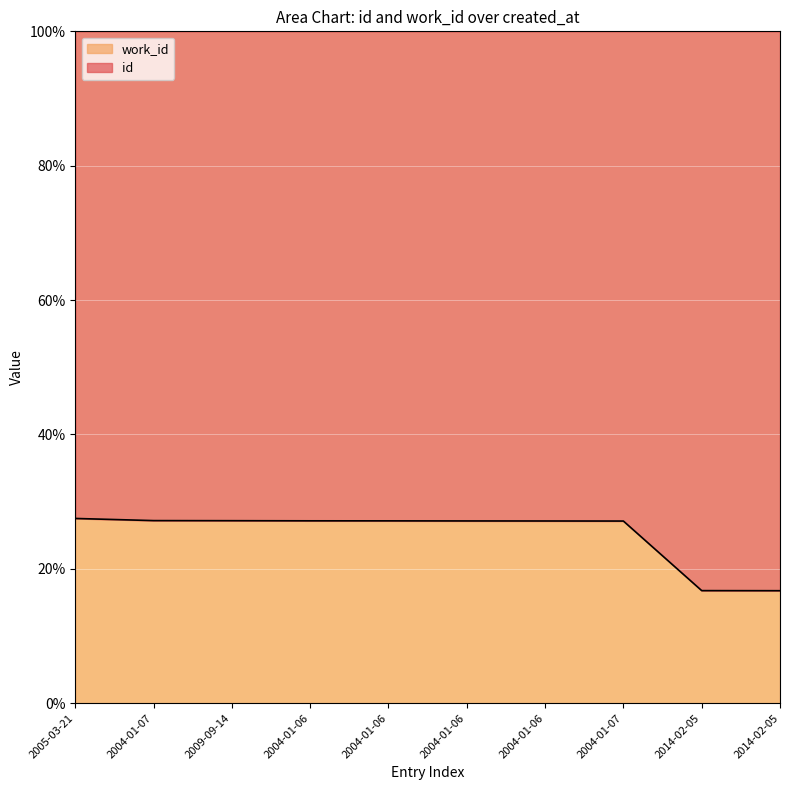

What is the value of the 10th point from the left?

16.8